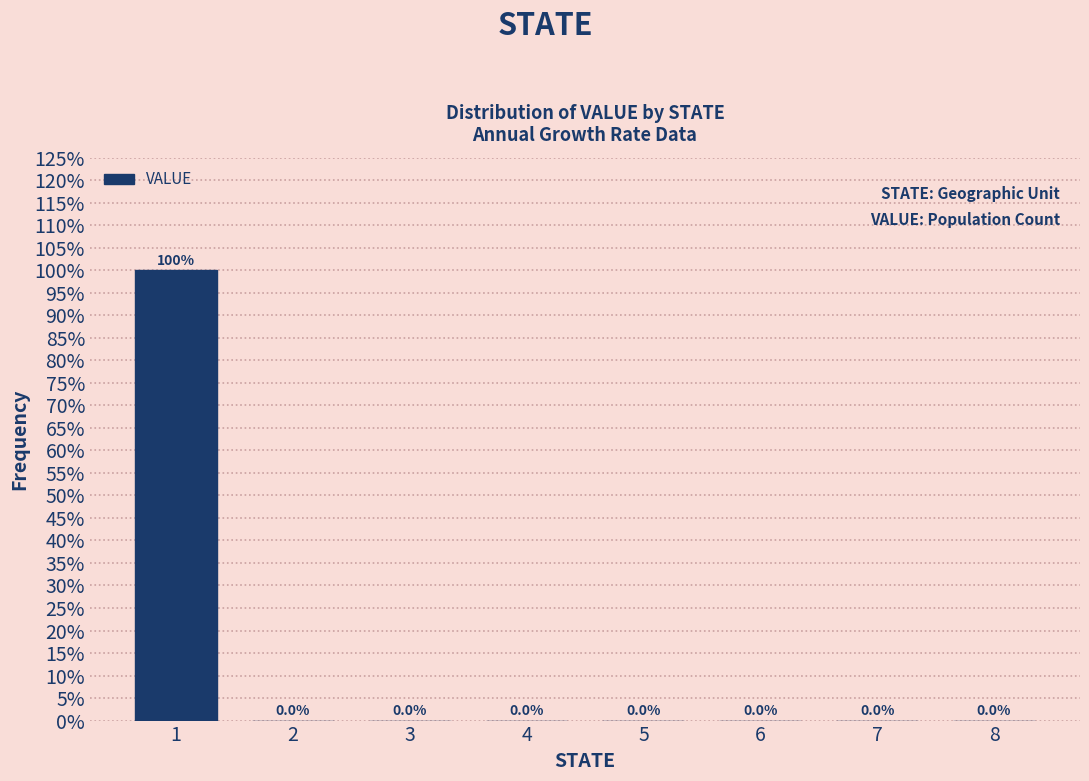

Reading left to right, list all the values displayed in this chart.

1=100	2=0	3=0	4=0	5=0	6=0	7=0	8=0